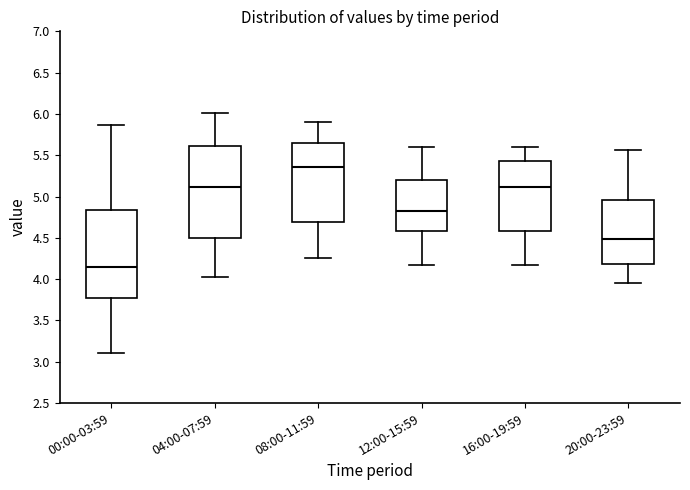

Where is the upper edge of the box for 00:00-03:59 on the y-axis? The values are not printed on the chart, so give them approximately, as read against the axis.

4.85